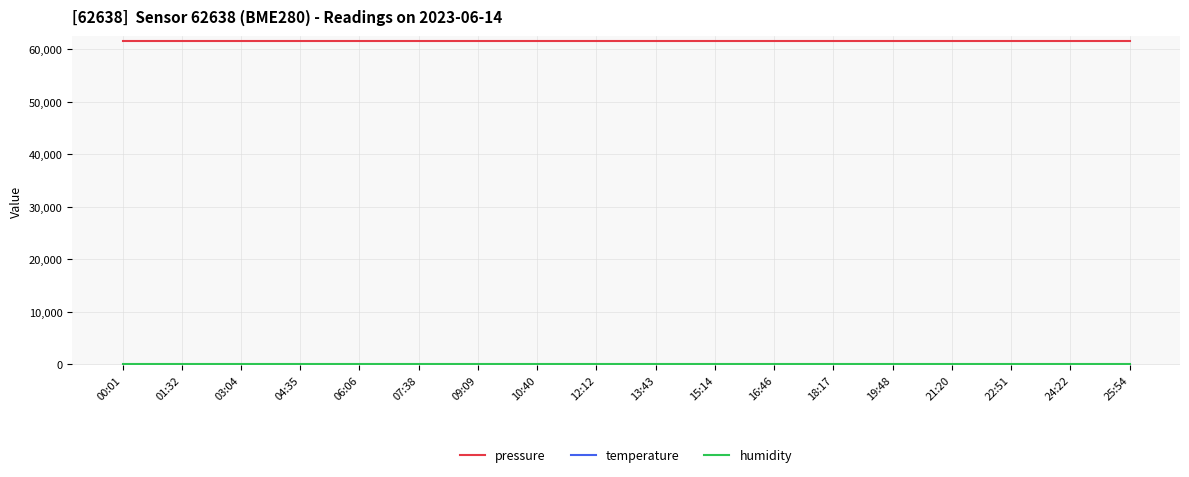

The value of pressure at 03:04 is 61570.1. True or false?

True